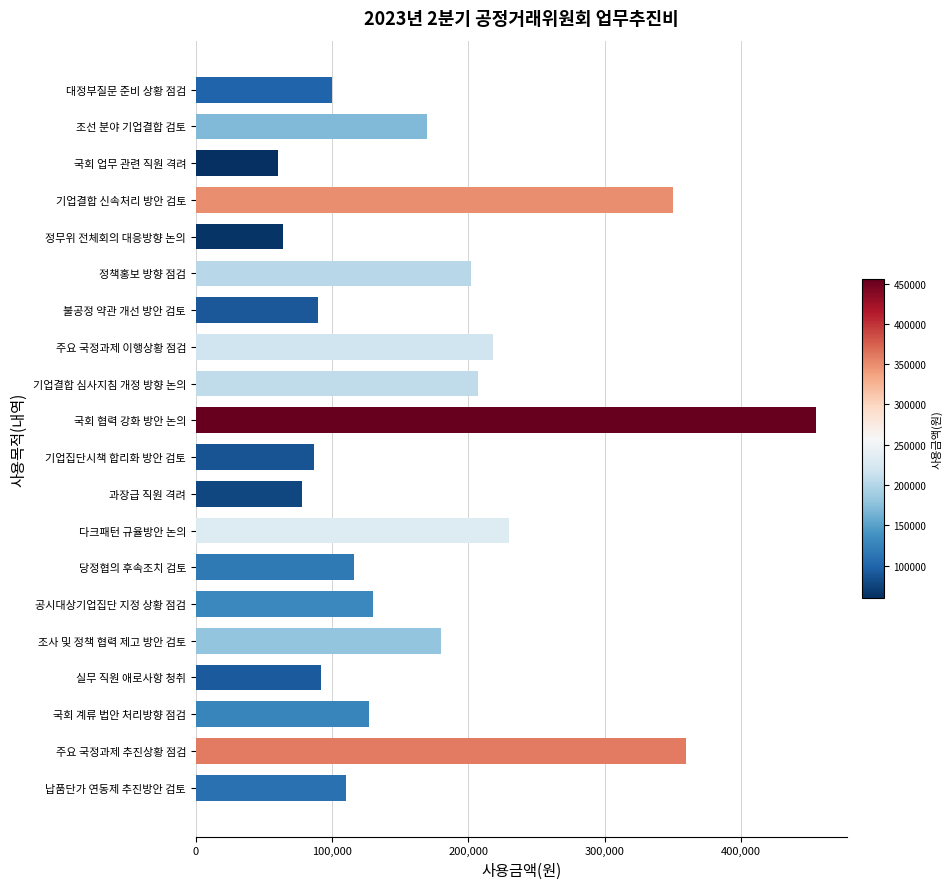

What is the change in value from 대정부질문 준비 상황 점검 to 정책홍보 방향 점검?

+102000